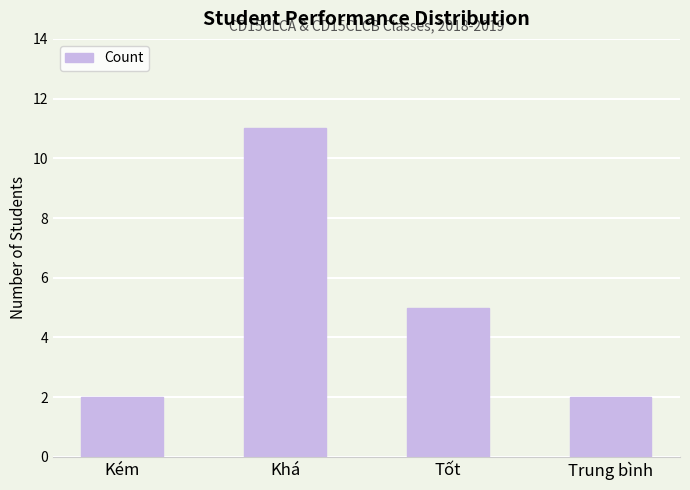

What value does the data have at Tốt?

5